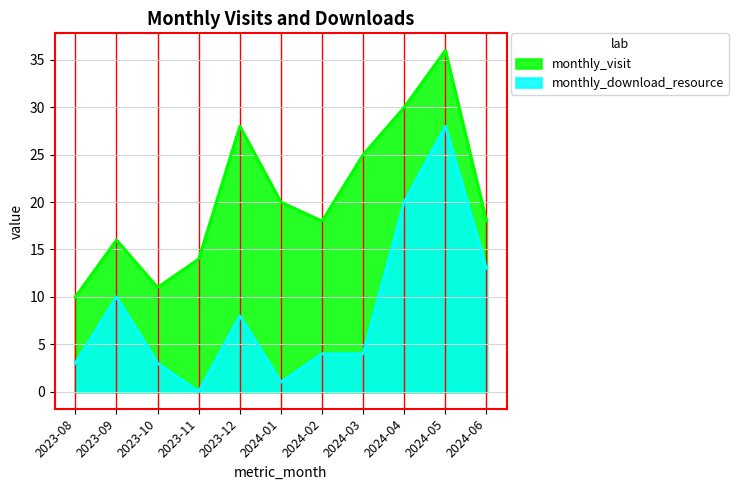

What is the difference between the second highest and second lowest values in the monthly_visit series?

19